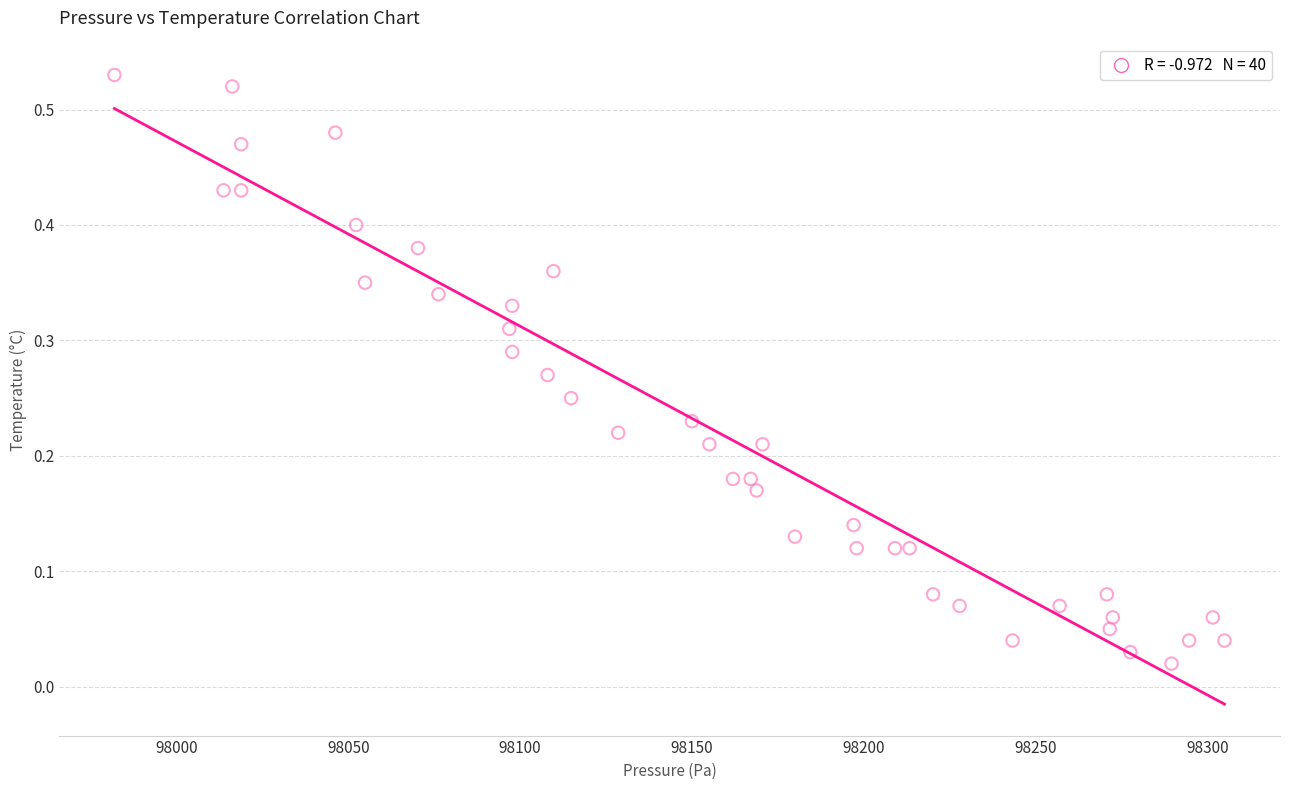

What is the range of X values (max minus min)?

322.8